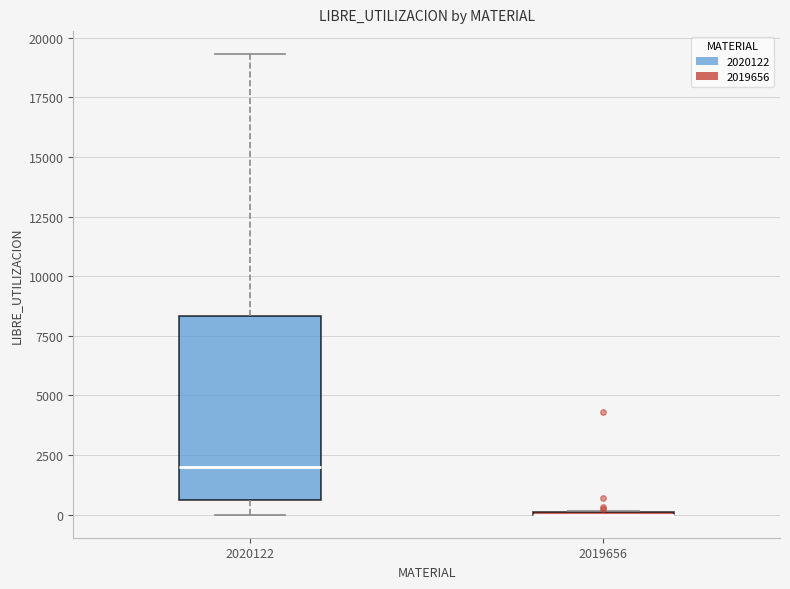

Reading left to right, read every box against the y-axis: the position of its median line, the range the box covers, and the ends of its whiskers. The values are not printed on the chart, so give them approximately, as read against the axis.

2020122: median 2000, box 500 to 8500, whiskers 0 to 19500
2019656: box collapsed to a line at 0, whiskers 0 to 0